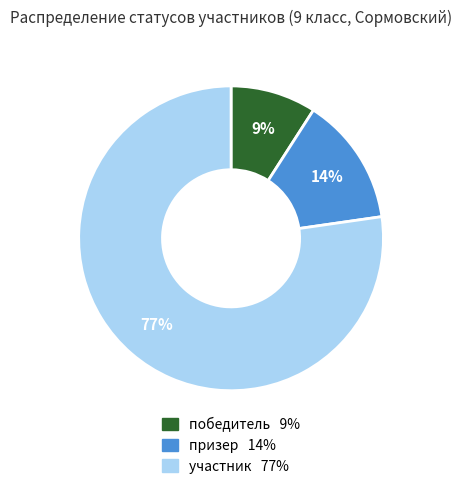

Combined, do победитель and участник account for over 50%?

Yes